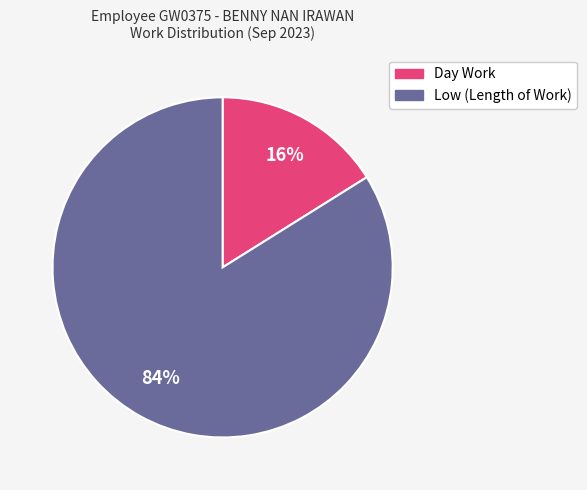

True or false: Low (Length of Work) accounts for 84% of the total.

True